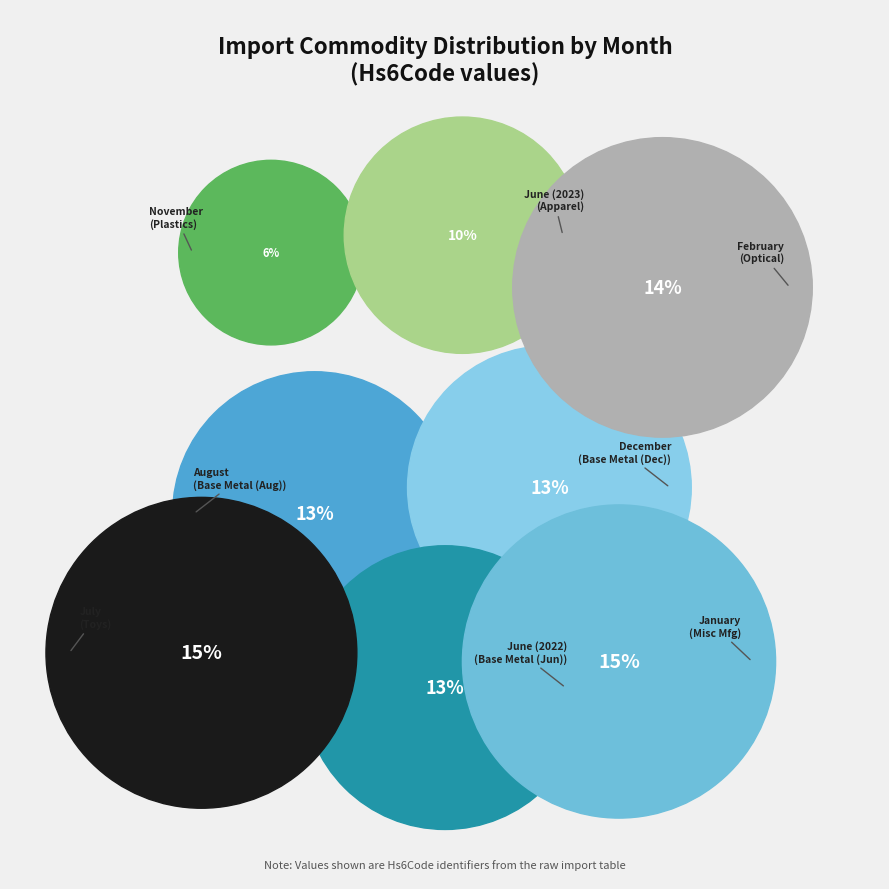

To the nearest percent, what is the difference between the January and November slice percentages?

9%